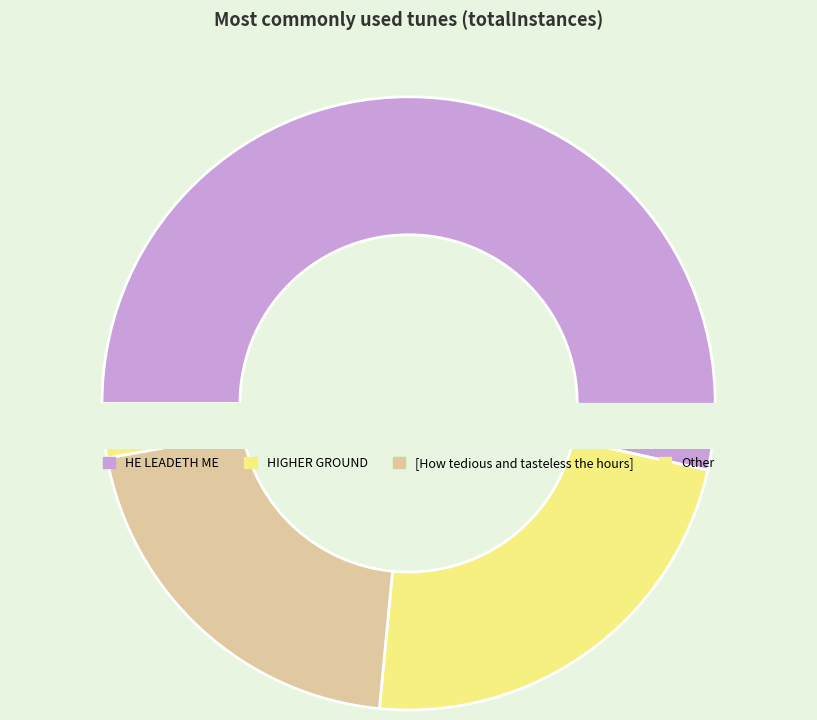

Do HANNAH (Acornley) and HE LEADETH ME together represent more than half of the pie?

Yes